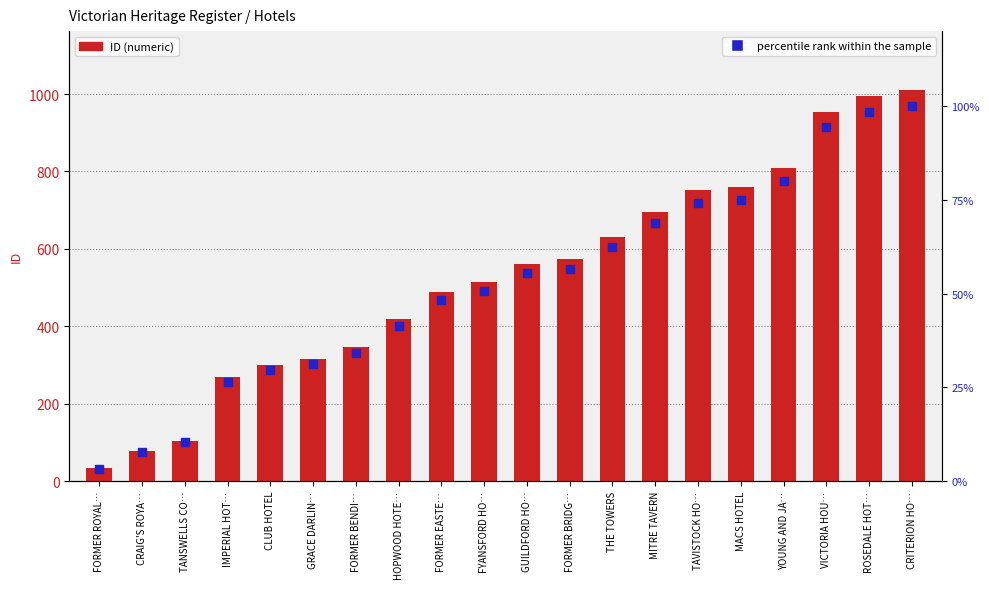

At how many categories does at least one series exceed 840?

3